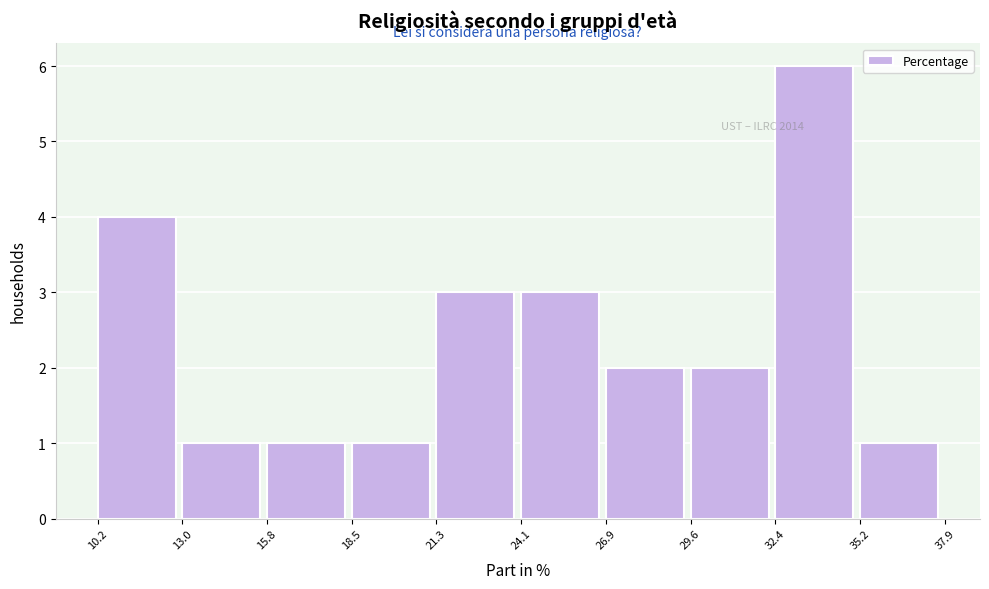

Which range on the x-axis has the tallest bar?

32.4 to 35.2